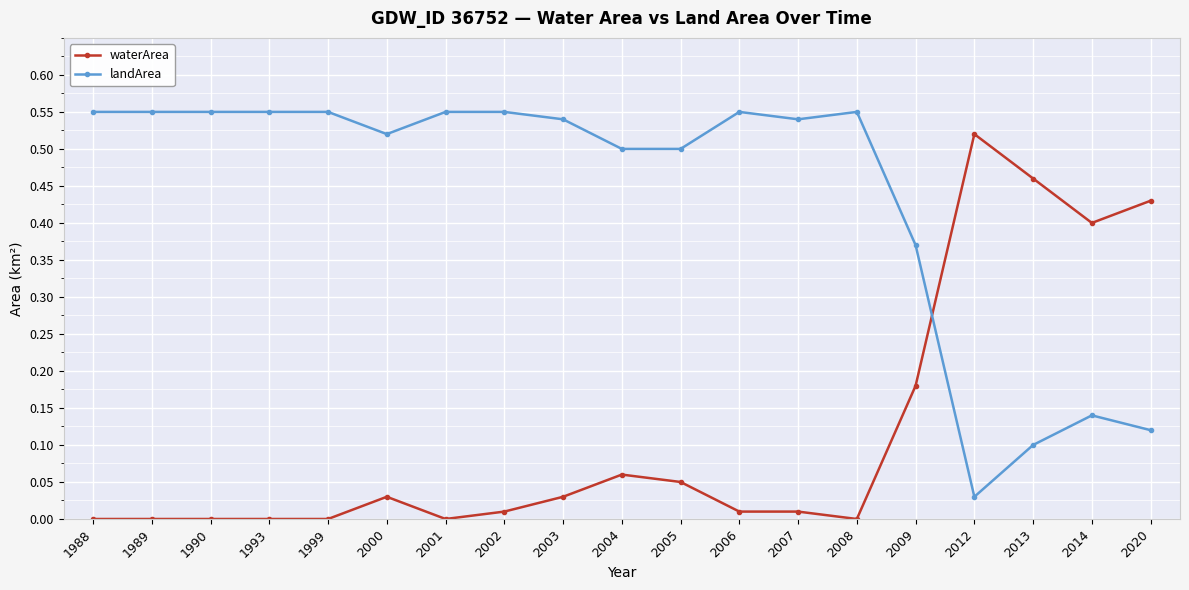

Rank the series at 2003 from highest to lowest value.

landArea, waterArea